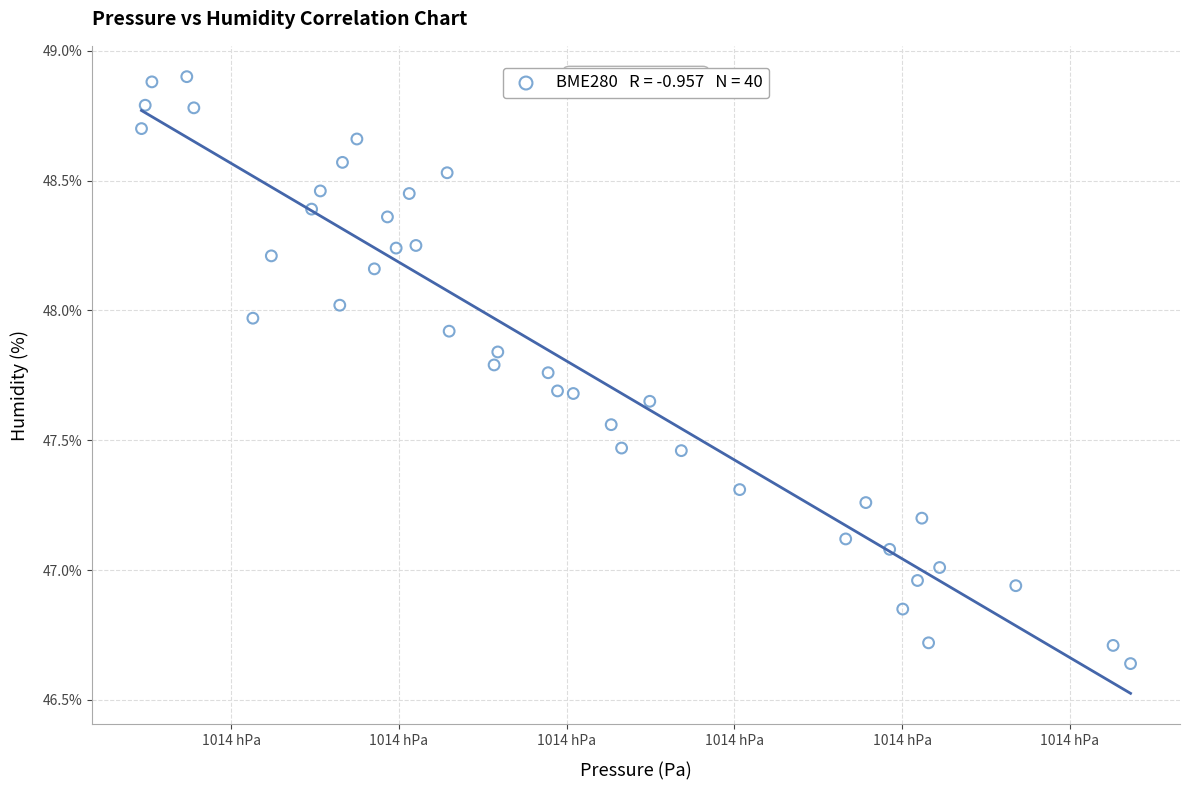

What is the range of Y values (max minus min)?

2.3